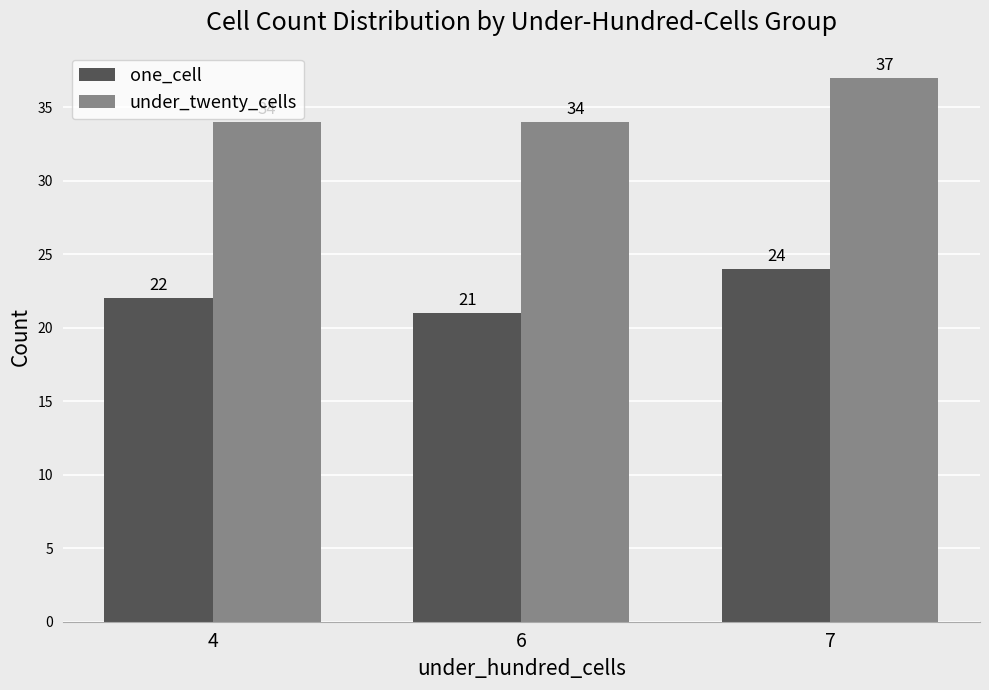

Which series has the largest total across all categories?

under_twenty_cells